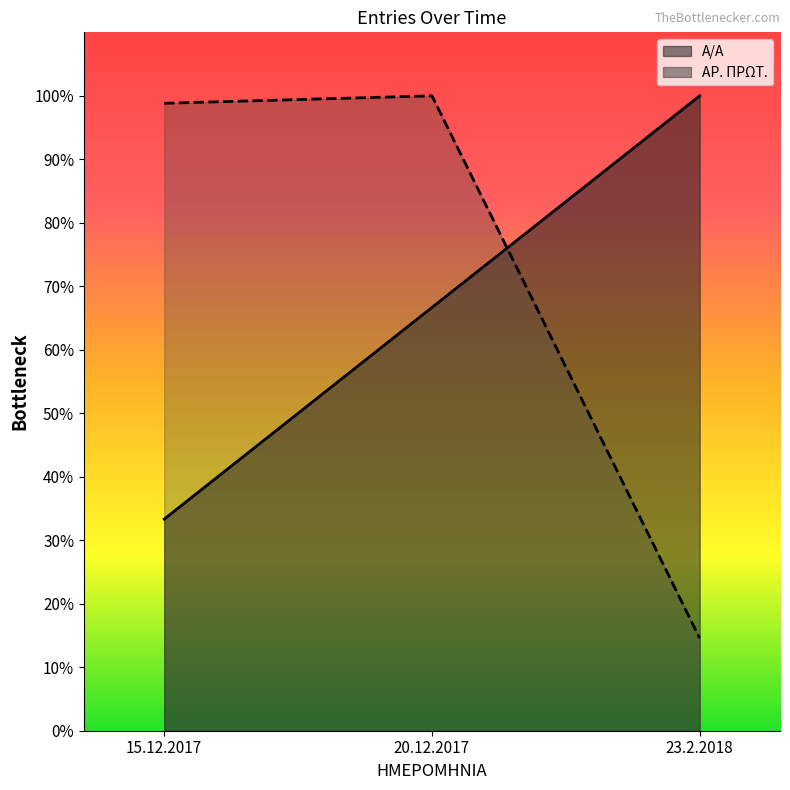

Rank the categories by Α/Α value from lowest to highest.

15.12.2017, 20.12.2017, 23.2.2018